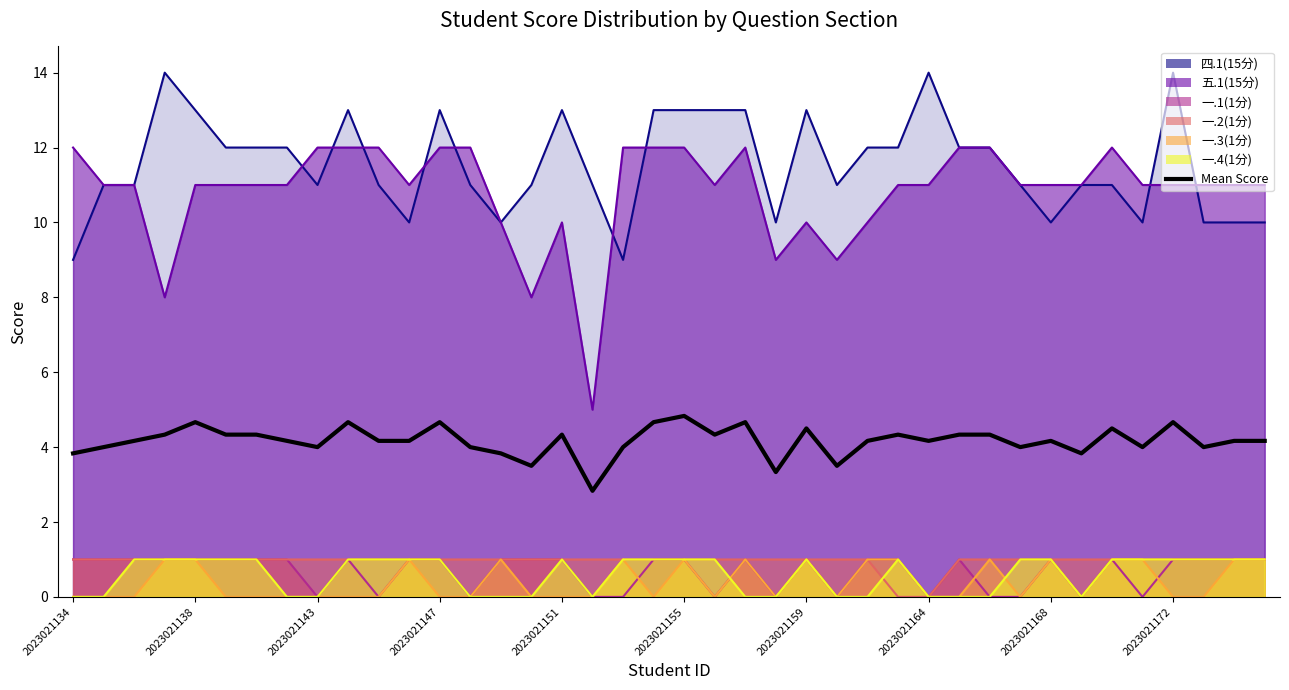

How many lines are shown in the chart?

1